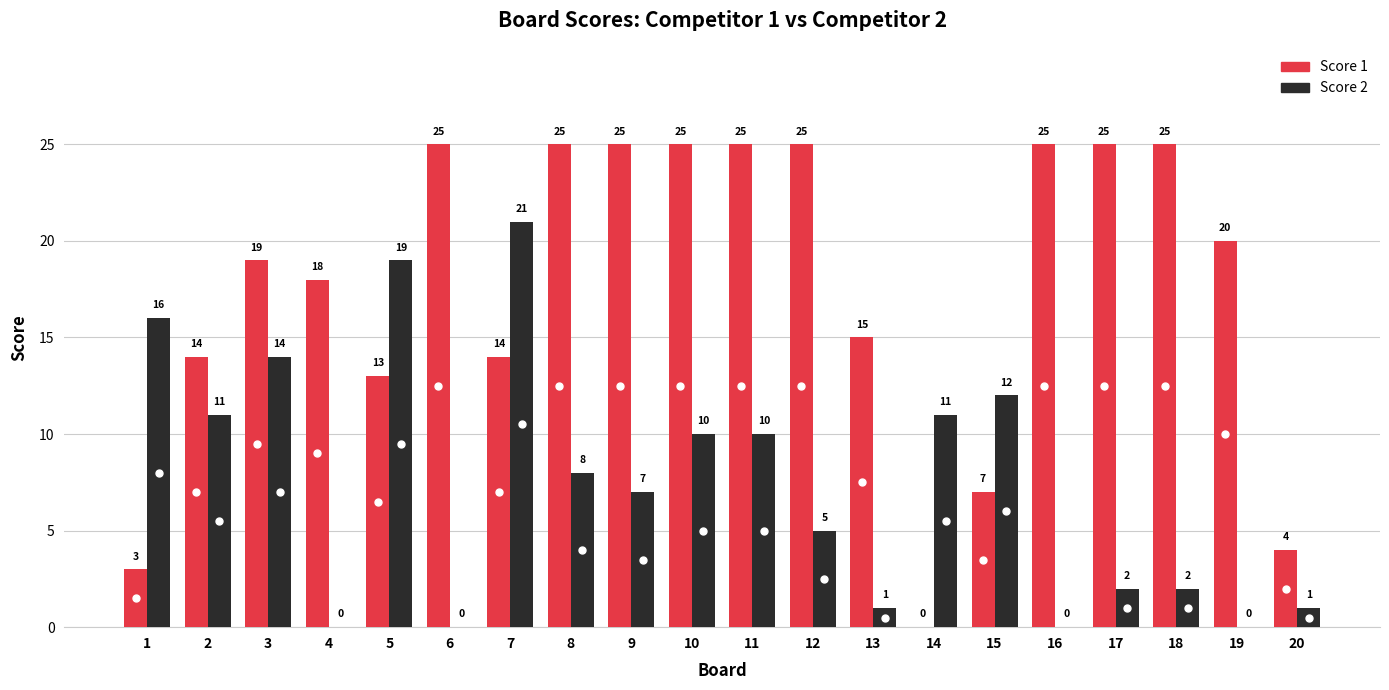

The Score 2 series shows 9 at 6. True or false?

False